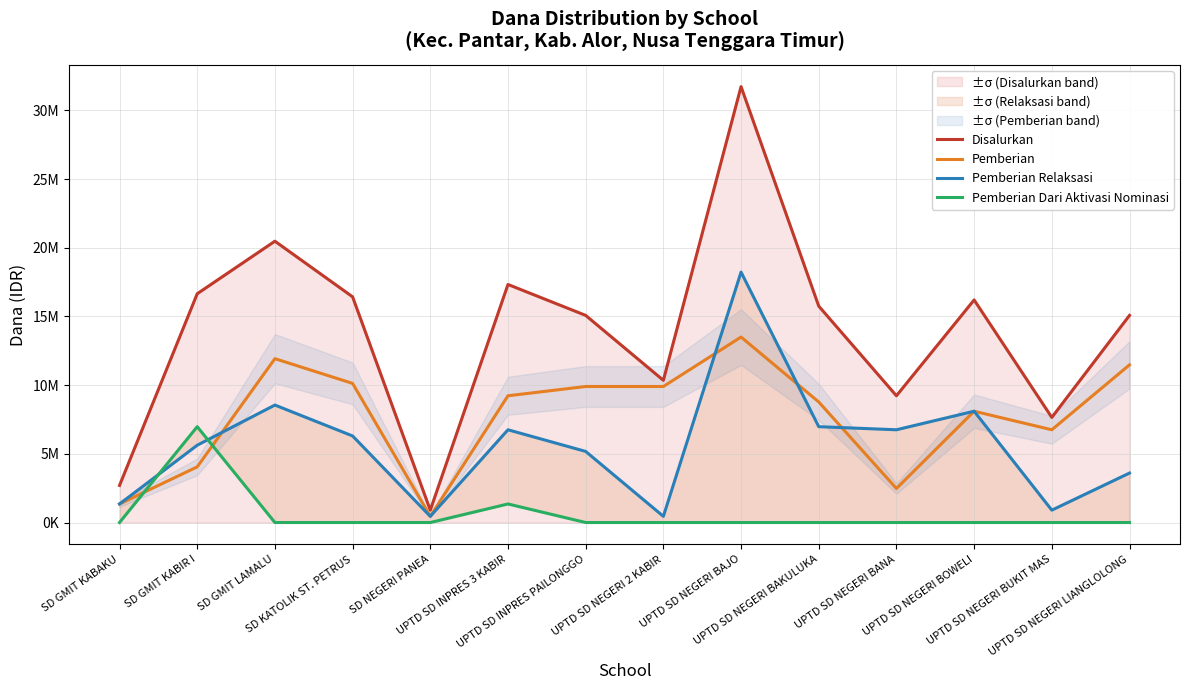

True or false: Pemberian and Disalurkan cross at least once.

False